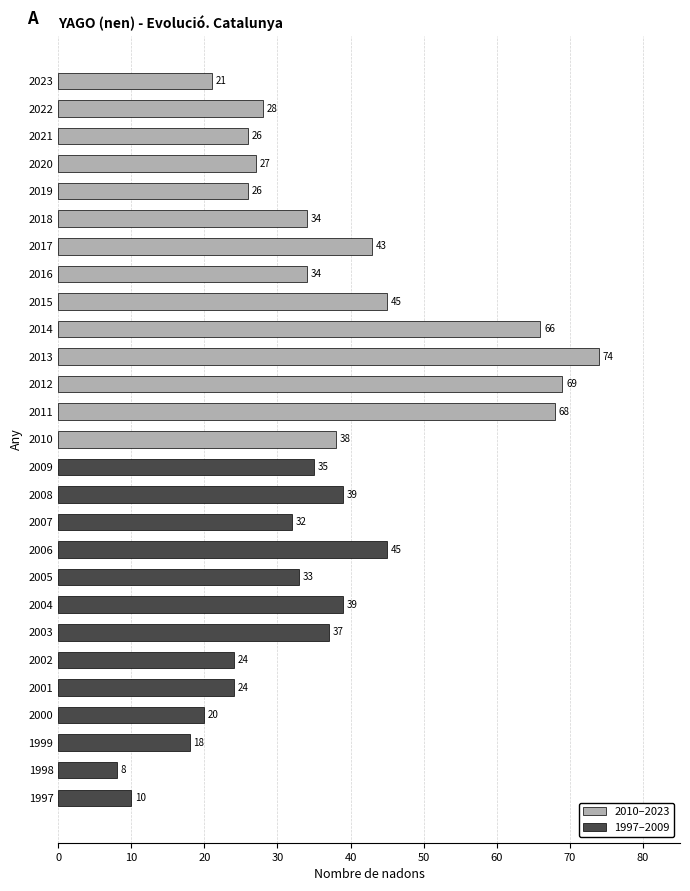

What is the value of the 17th bar from the top?

32